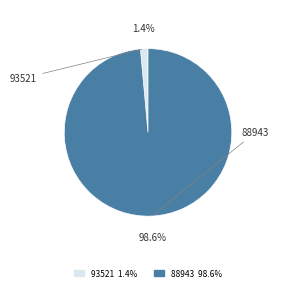

What is the smallest slice in the pie chart?

93521